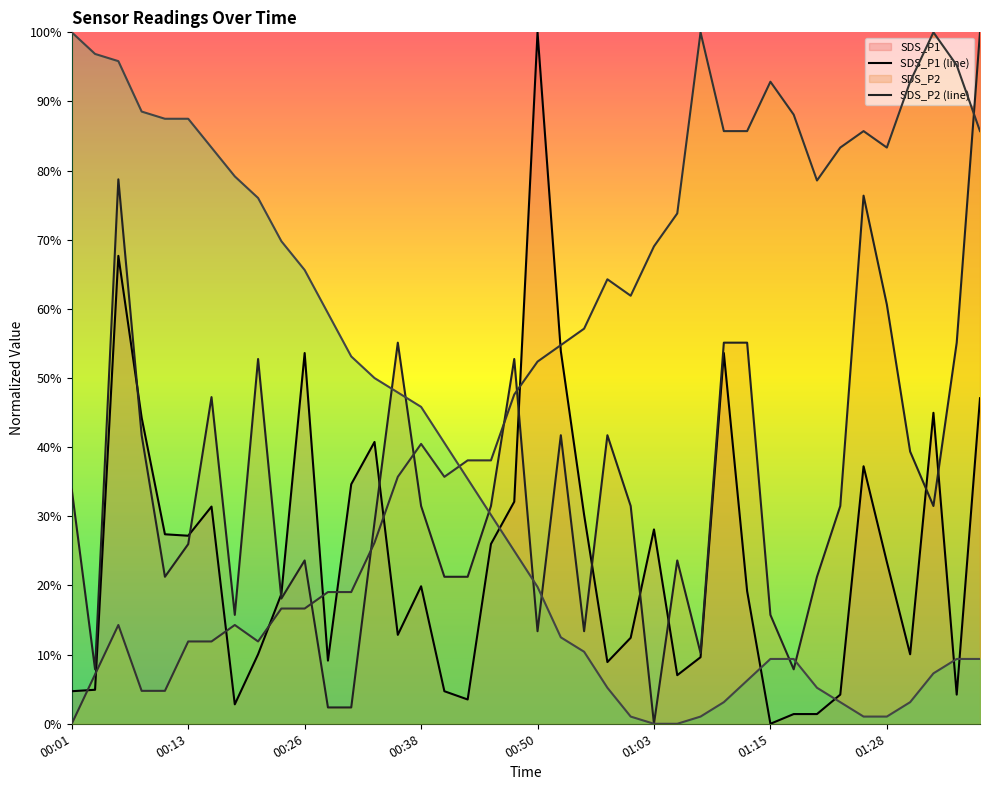

Reading left to right, transcribe all the data shown in this chart.

SDS_P1: 4.7	4.9	67.7	44.3	27.4	27.2	31.4	2.8	10.0	18.8	53.6	9.1	34.6	40.8	12.9	19.9	4.7	3.5	26.0	32.1	100.0	53.9	30.2	8.9	12.4	28.1	7.0	9.6	53.6	19.2	0.0	1.4	1.4	4.2	37.2	23.4	10.0	45.0	4.2	47.1
SDS_P2: 33.9	7.9	78.7	41.7	21.3	26.0	47.2	15.7	52.8	18.1	23.6	2.4	2.4	29.1	55.1	31.5	21.3	21.3	31.5	52.8	13.4	41.7	13.4	41.7	31.5	0.0	23.6	10.2	55.1	55.1	15.7	7.9	21.3	31.5	76.4	60.6	39.4	31.5	55.1	100.0
Humidity: 0.0	7.1	14.3	4.8	4.8	11.9	11.9	14.3	11.9	16.7	16.7	19.0	19.0	26.2	35.7	40.5	35.7	38.1	38.1	47.6	52.4	54.8	57.1	64.3	61.9	69.0	73.8	100.0	85.7	85.7	92.9	88.1	78.6	83.3	85.7	83.3	92.9	100.0	95.2	85.7
BME280_temperature: 100.0	96.9	95.8	88.5	87.5	87.5	83.3	79.2	76.0	69.8	65.6	59.4	53.1	50.0	47.9	45.8	40.6	35.4	30.2	25.0	19.8	12.5	10.4	5.2	1.0	0.0	0.0	1.0	3.1	6.3	9.4	9.4	5.2	3.1	1.0	1.0	3.1	7.3	9.4	9.4